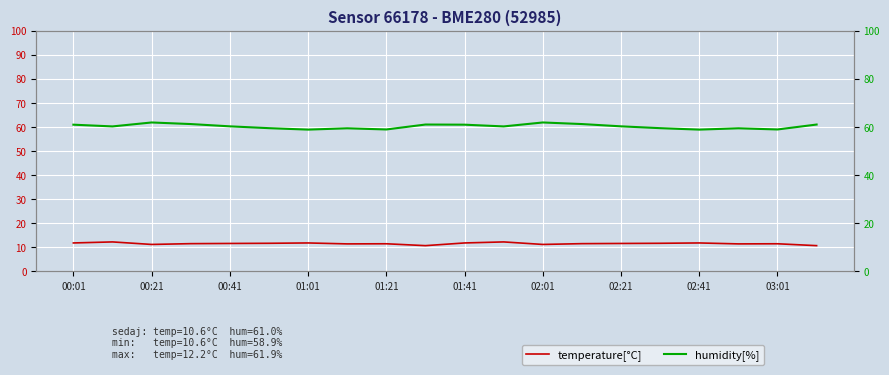

True or false: humidity[%] and temperature[°C] intersect in this chart.

False